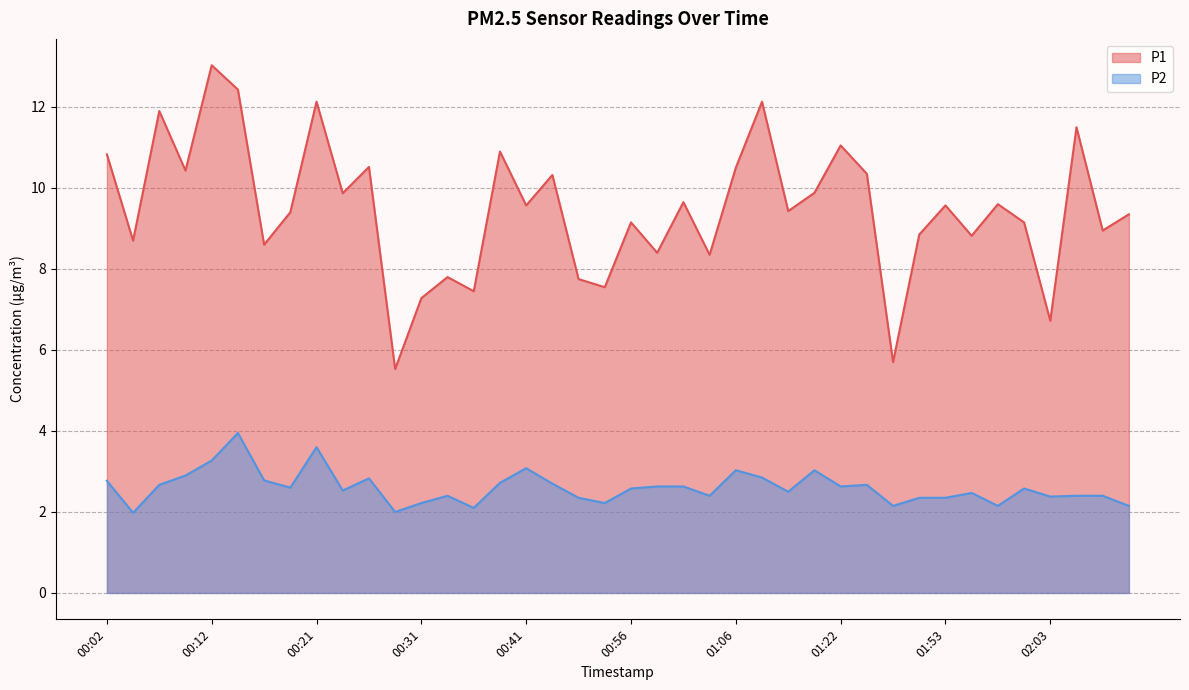

At which category is the sum across all series the highest?

00:14